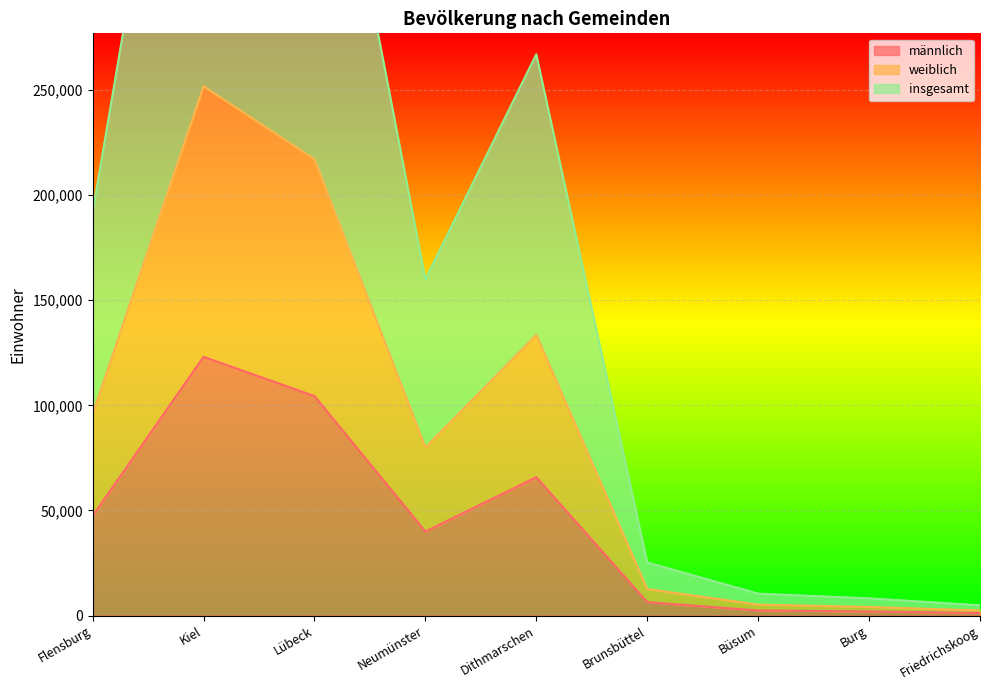

Where is the first local minimum for männlich?

Neumünster